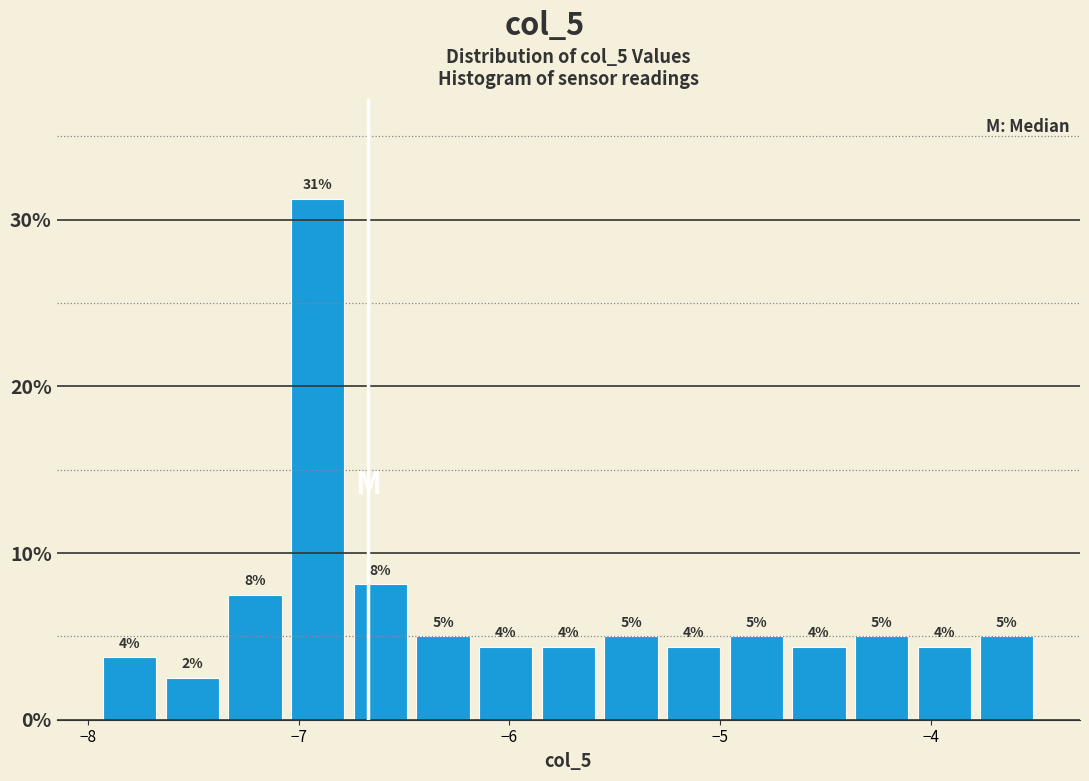

Read against the x-axis, roughly where is the centre of the tallest bar?

-6.9